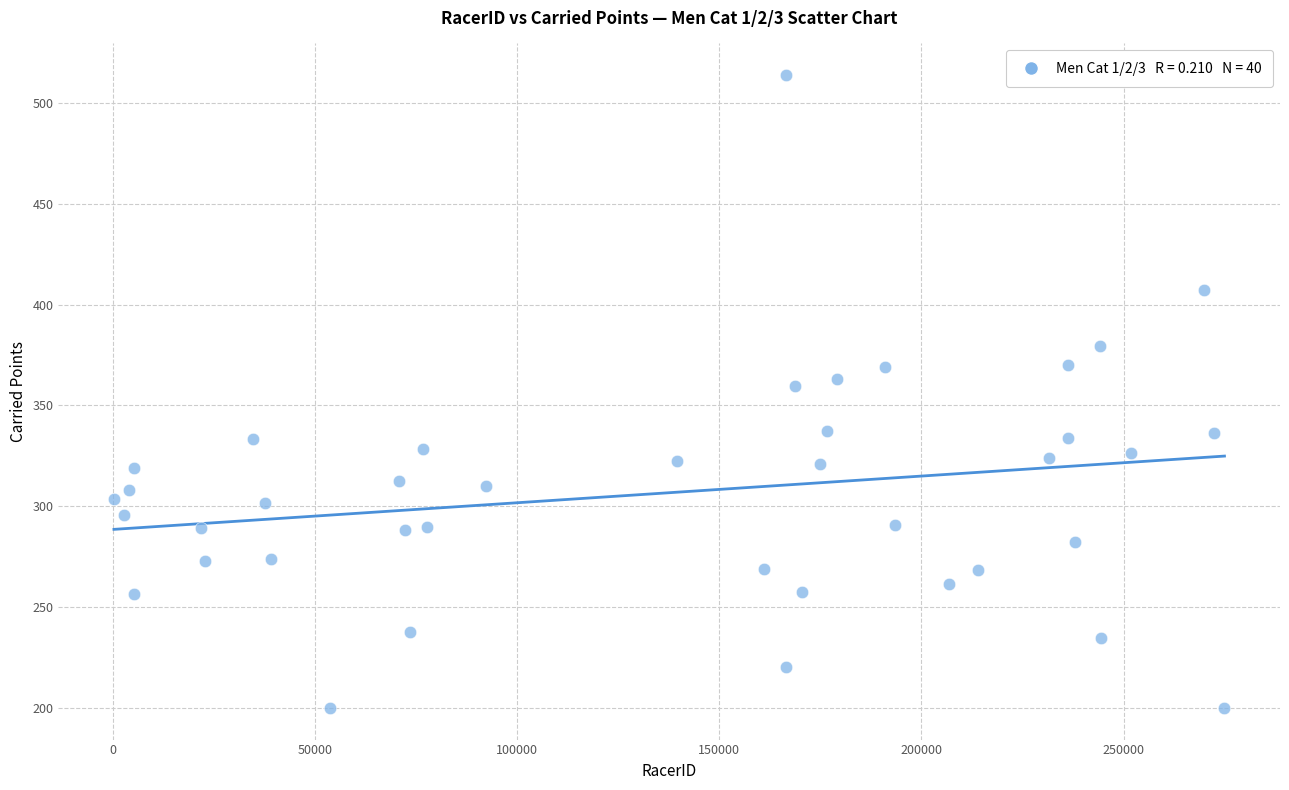

What is the range of X values (max minus min)?

274587.0